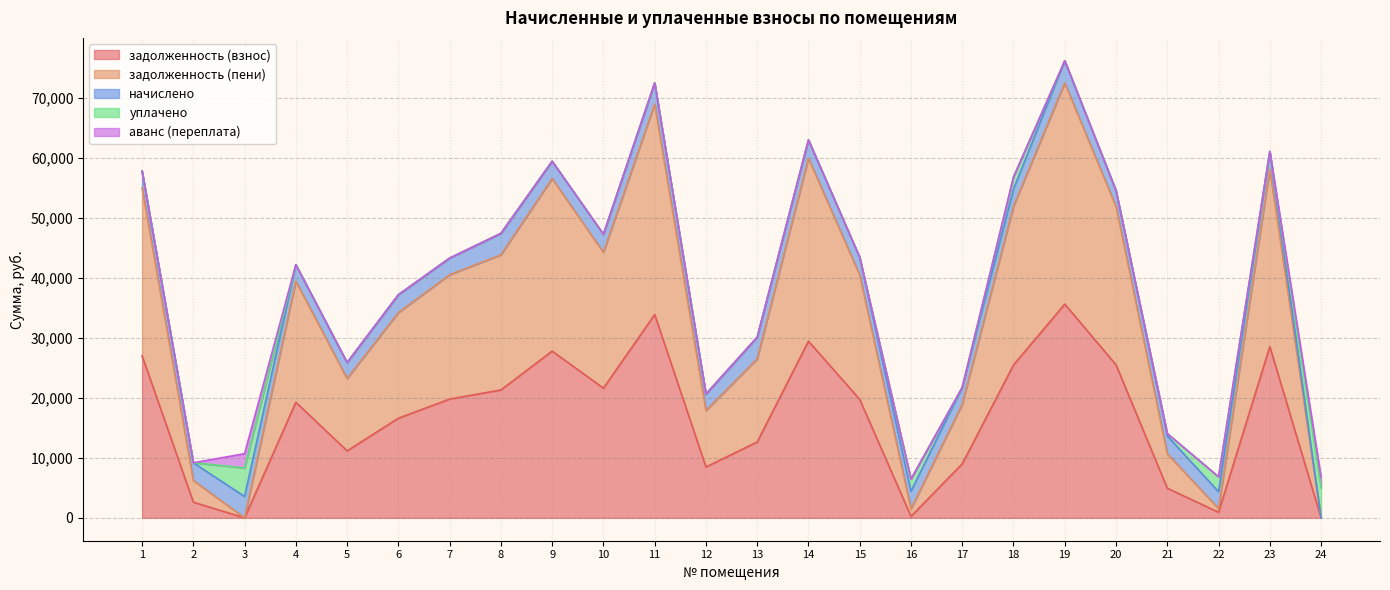

Which category has the lowest value in the задолженность (пени) series?

3